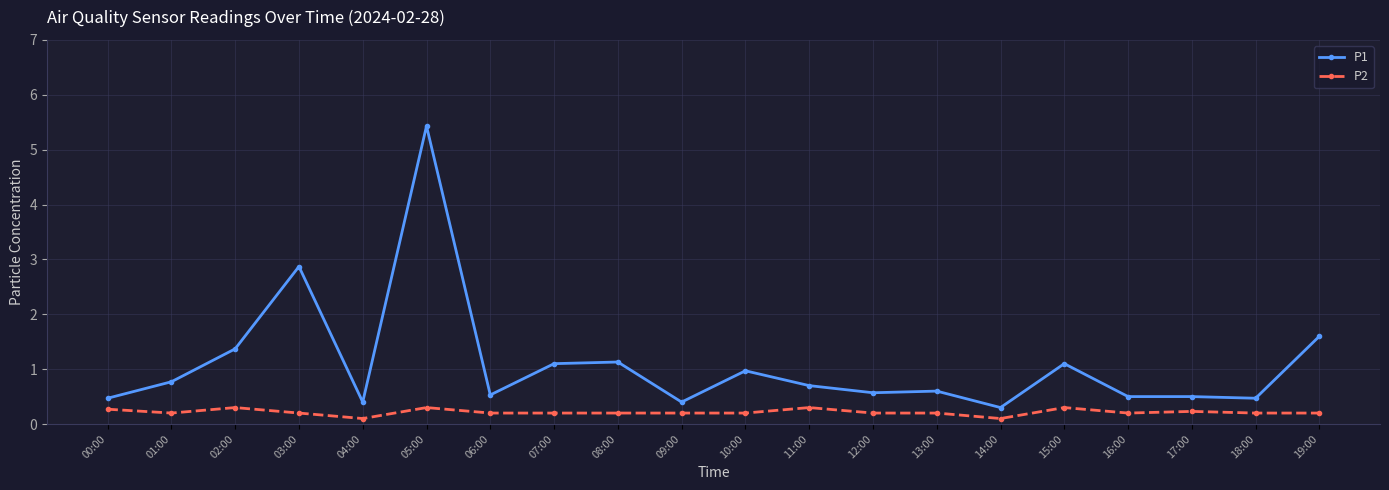

What position from the right is 00:00?

20